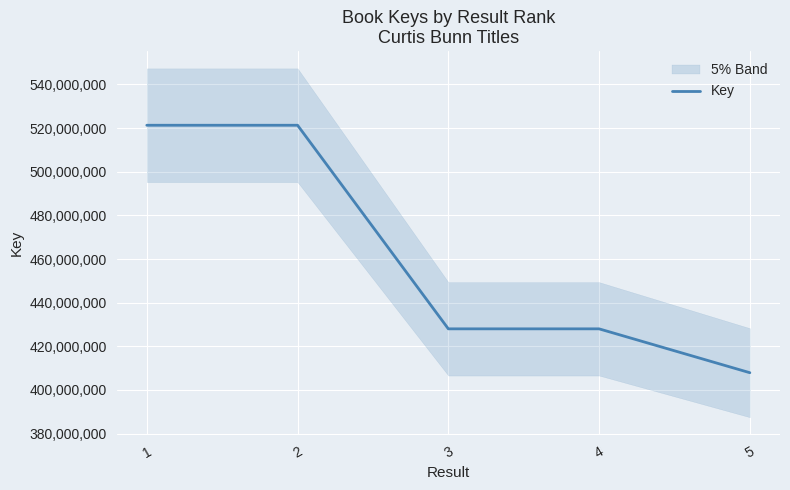

Approximately how many times larger is the value at 3 compared to 2?

0.8